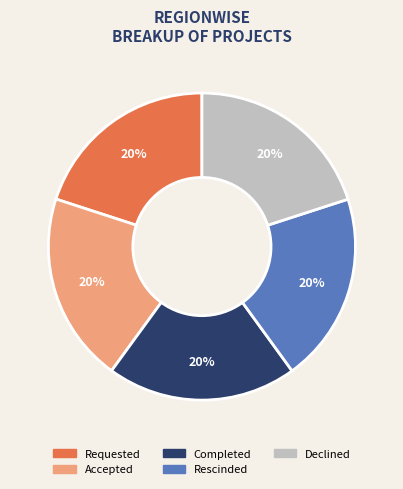

Combined, do Requested and Completed account for over 50%?

No